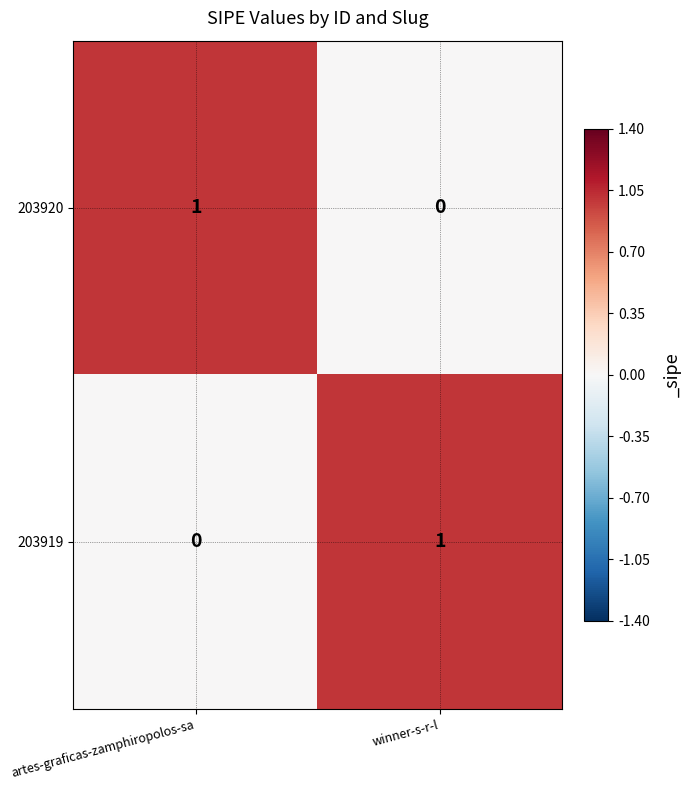

What is the total value across all series at artes-graficas-zamphiropolos-sa?

1